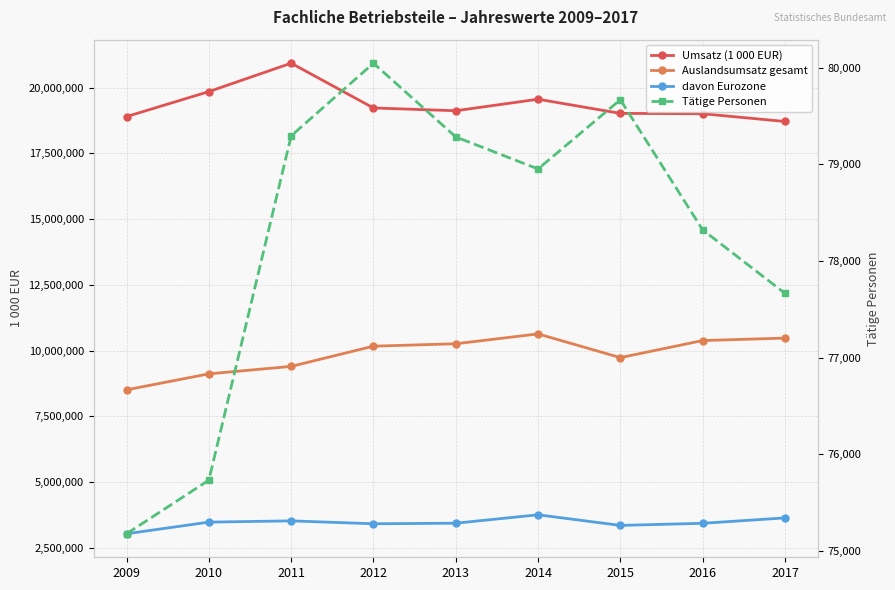

Where is Umsatz (1 000 EUR) nearest to the value 19823523?

2010